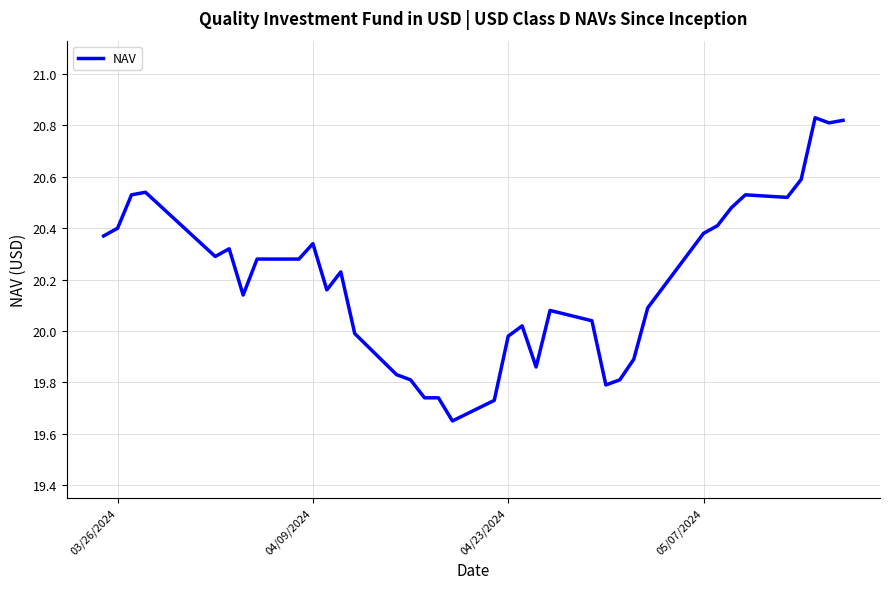

What is the difference between the maximum and minimum values?

1.2